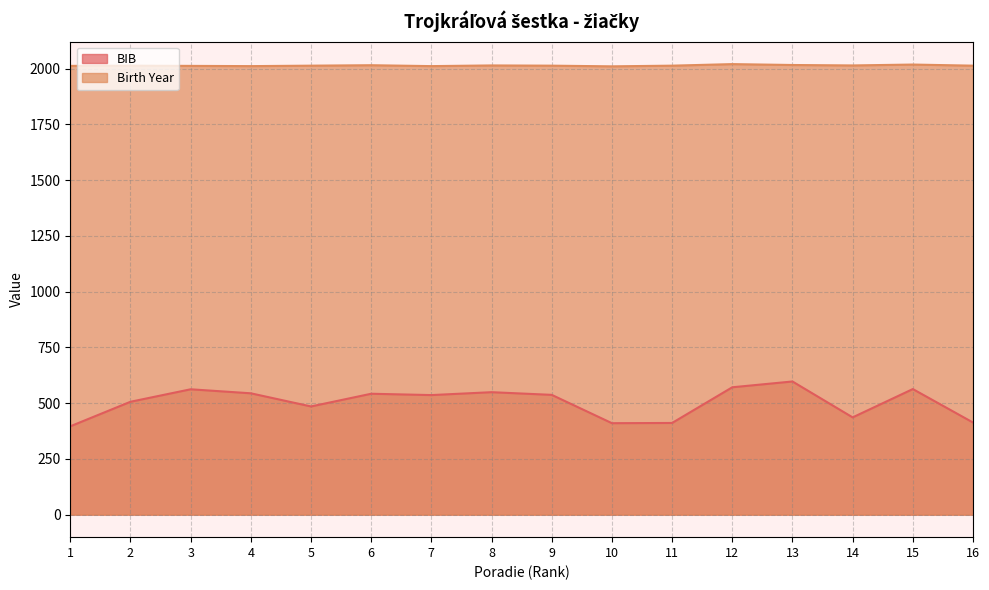

At 1, list the series in order from largest to smallest.

Birth Year, BIB